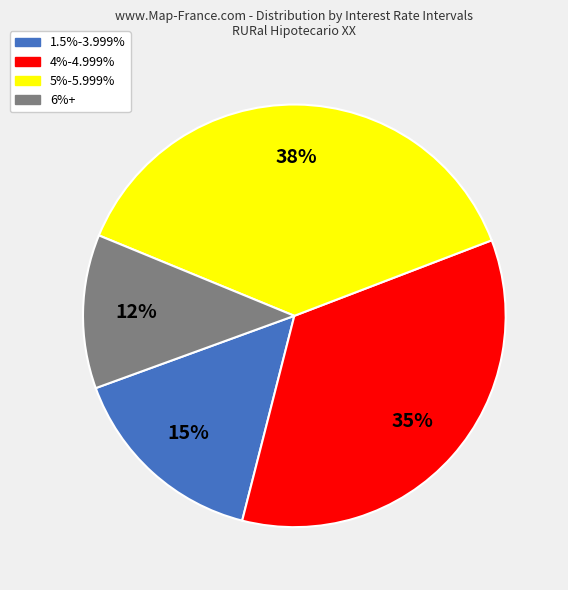

What is the ratio of the value at 4%-4.999% to the value at 5%-5.999%?

0.9